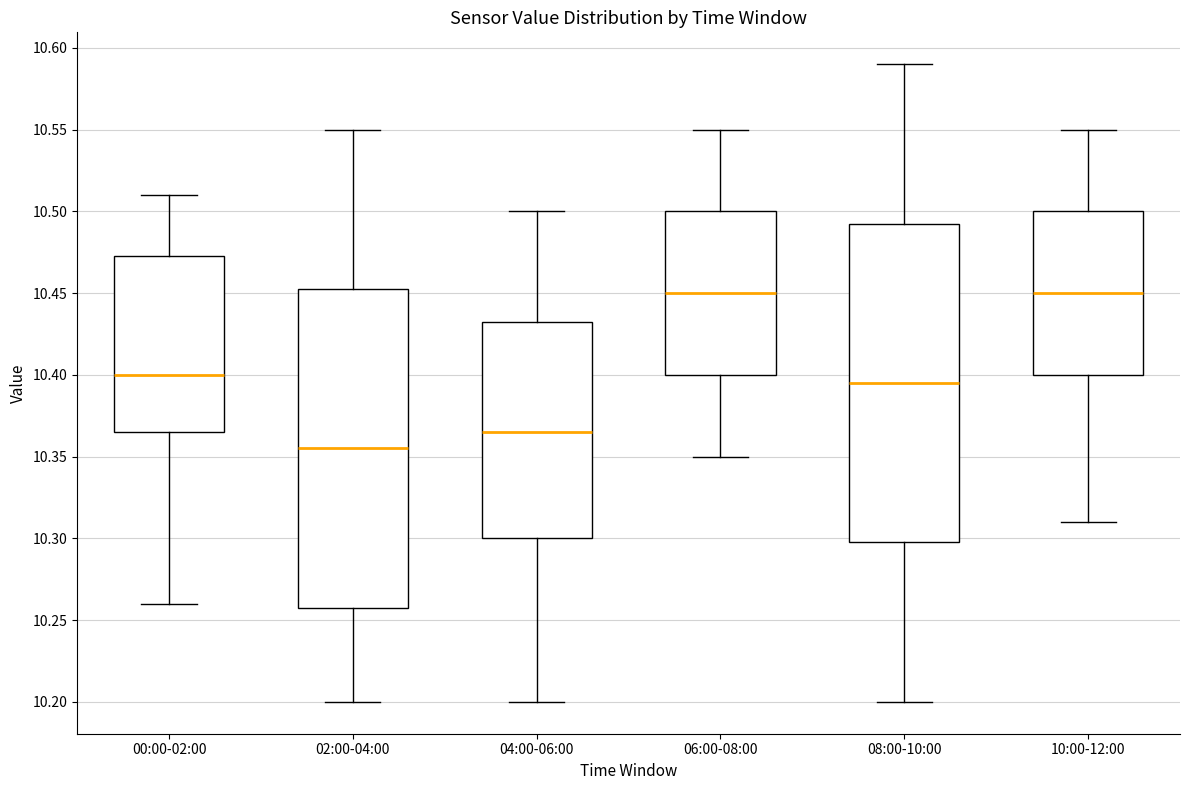

Which box has the lowest median line?

02:00-04:00